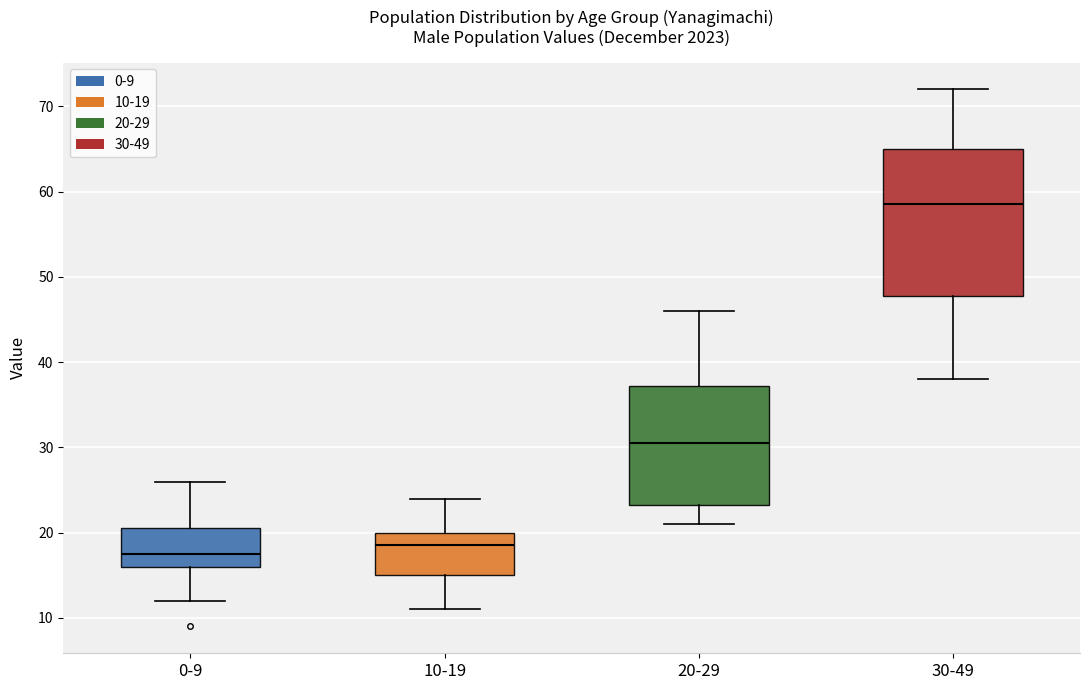

Which box's median line is the lowest?

0-9